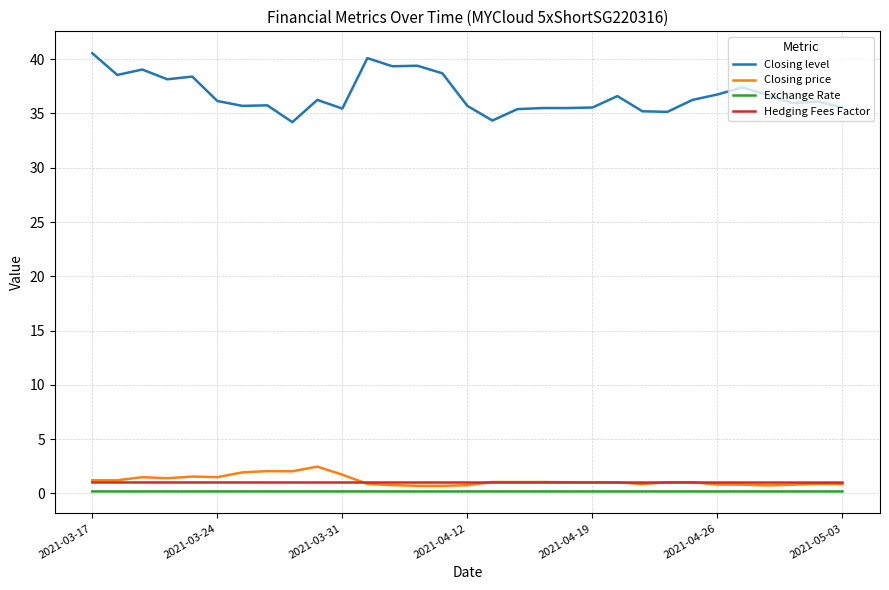

What is the difference between the maximum and second lowest values in the Closing price series?

1.8